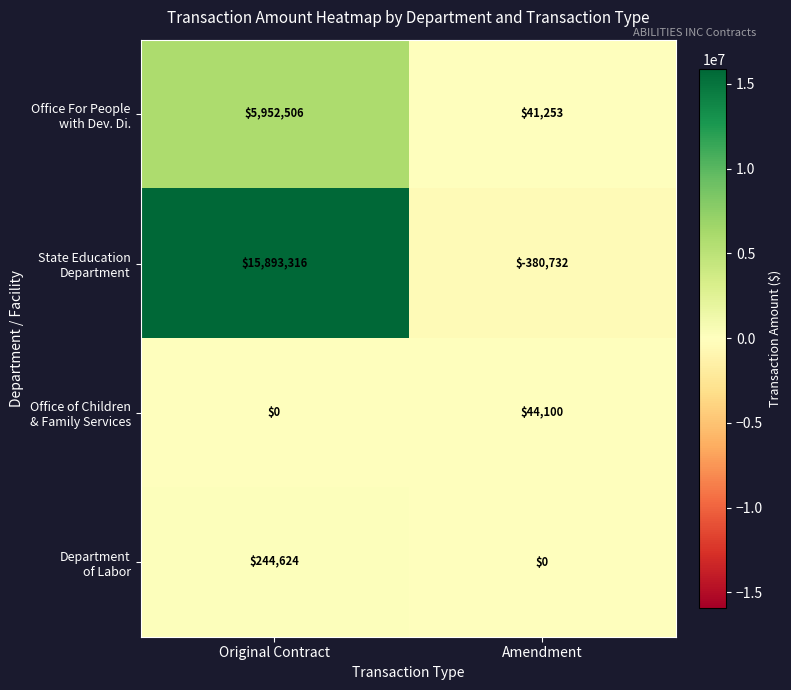

At which category is the sum across all series the highest?

Original Contract